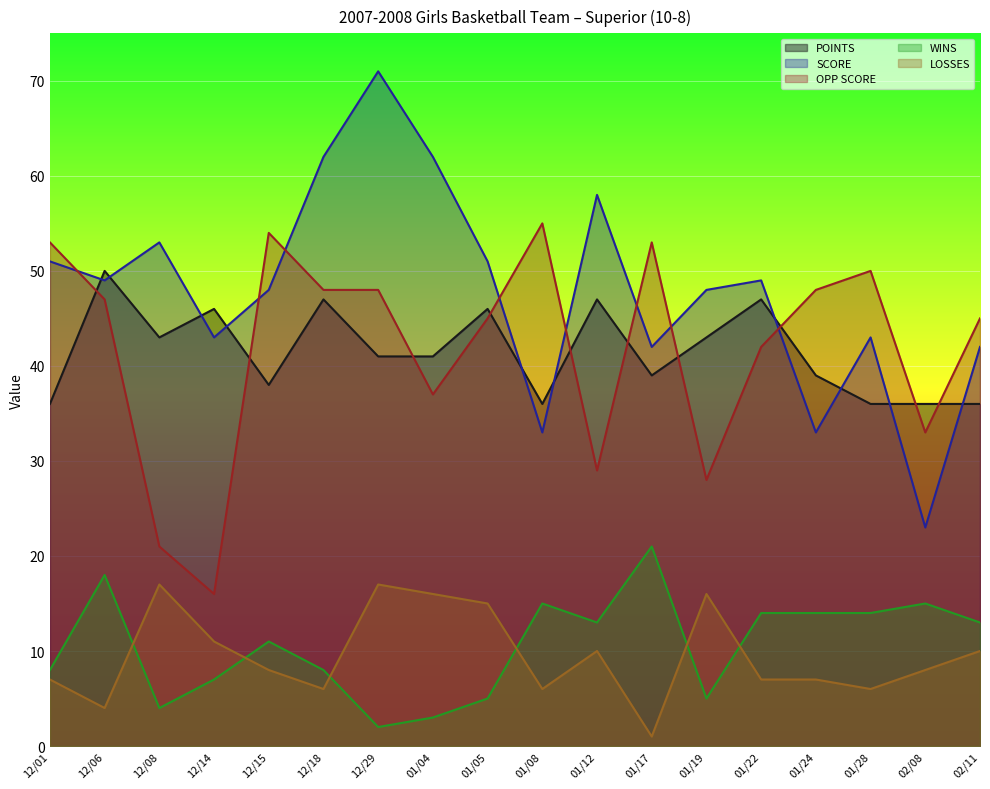

What value does the WINS series have at 02/11?

13